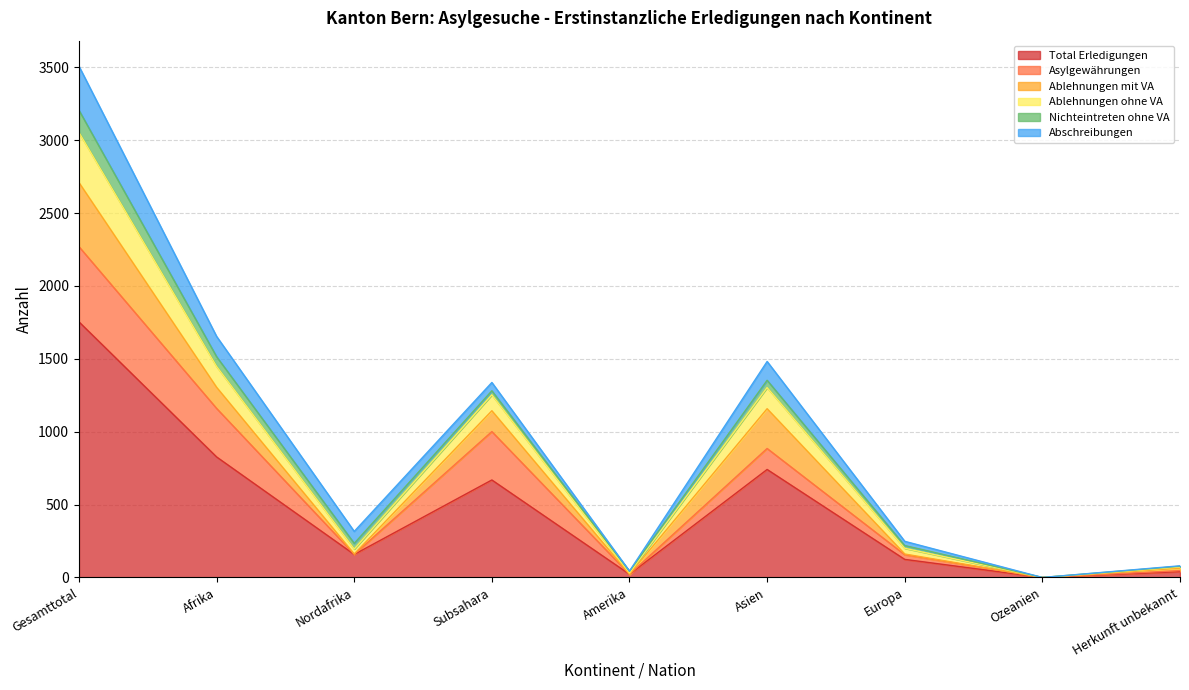

At which label is Asylgewährungen closest to 258?

Subsahara